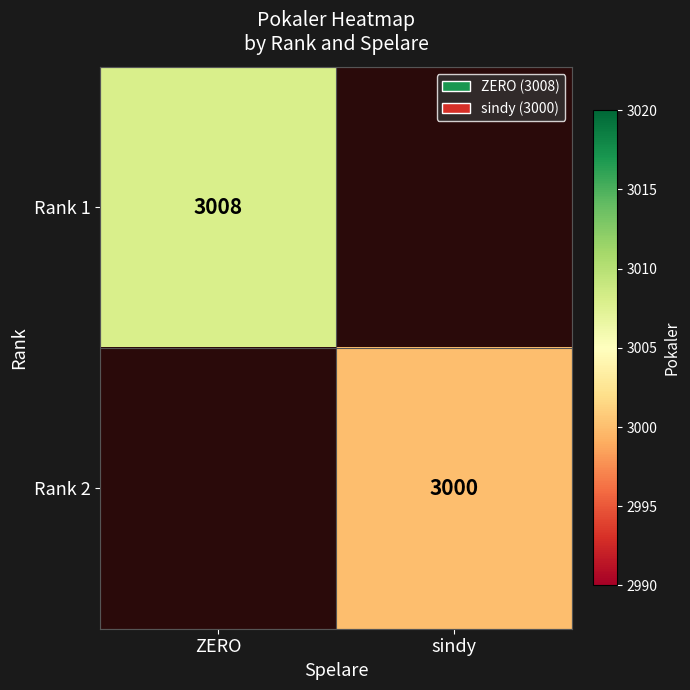

The Rank 2 series shows 3000 at sindy. True or false?

True